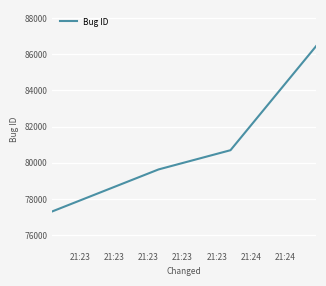

How many distinct data groups are displayed?

1